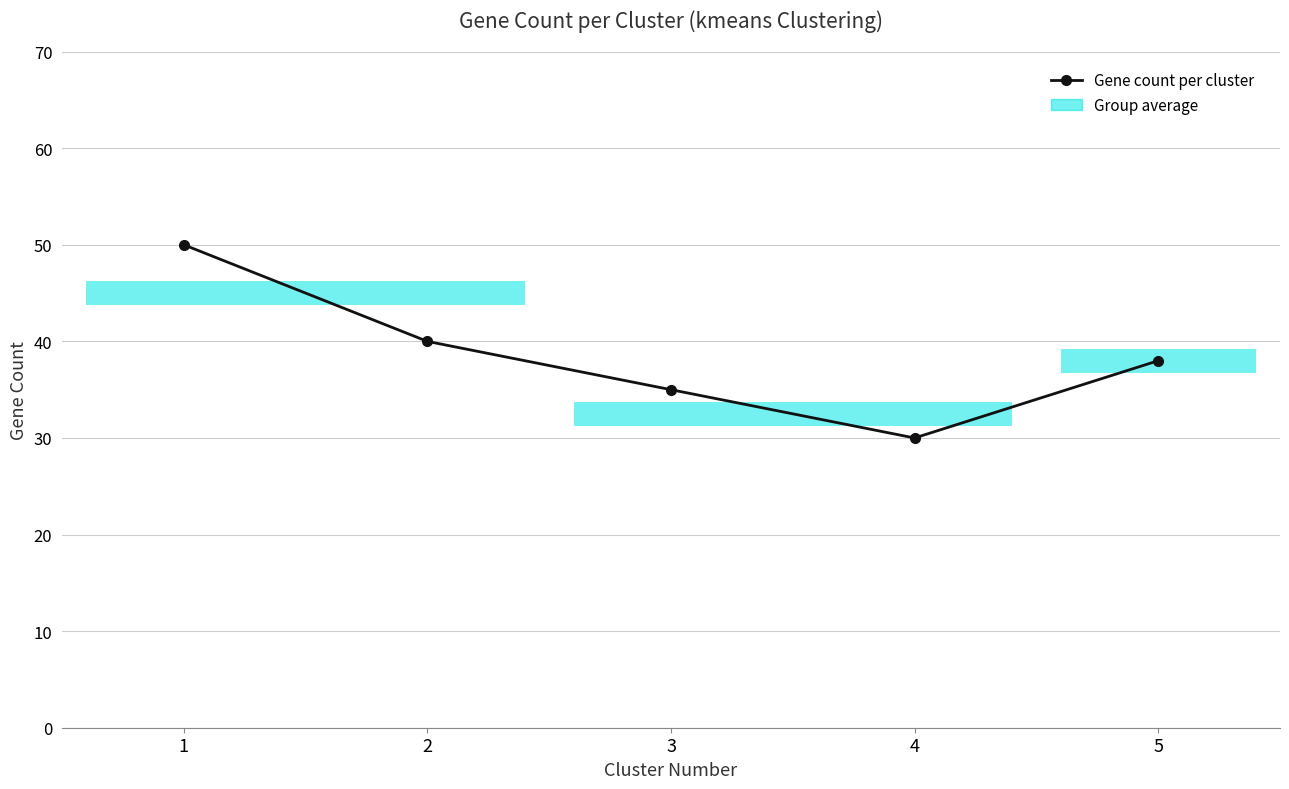

The chart shows a value of 30 at 4. True or false?

True